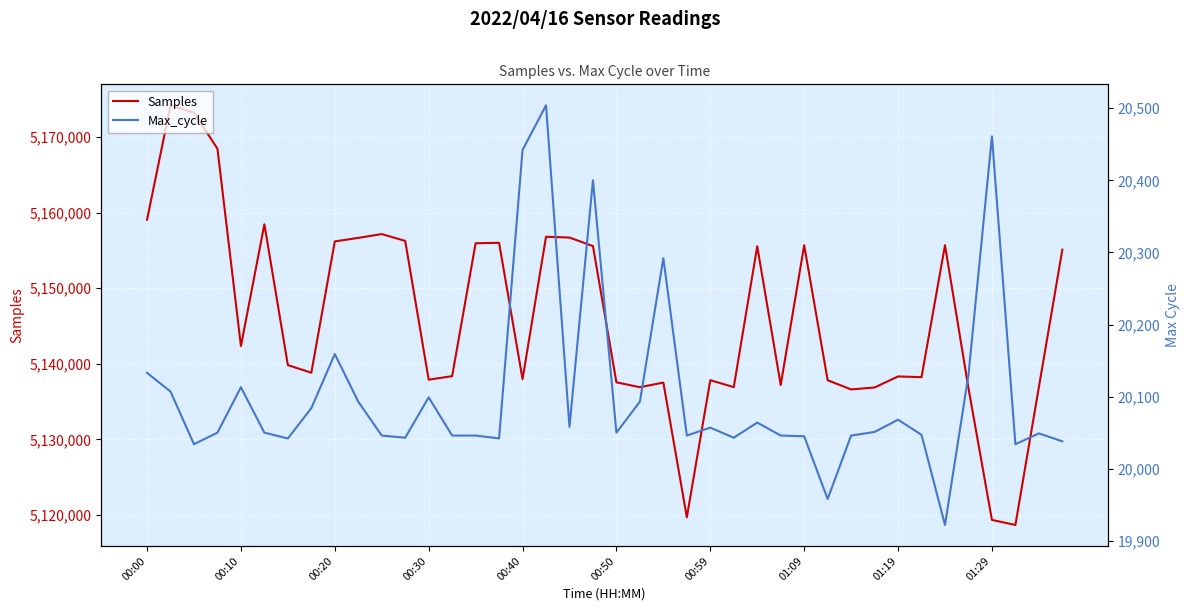

Which series has the widest spread of values?

Samples